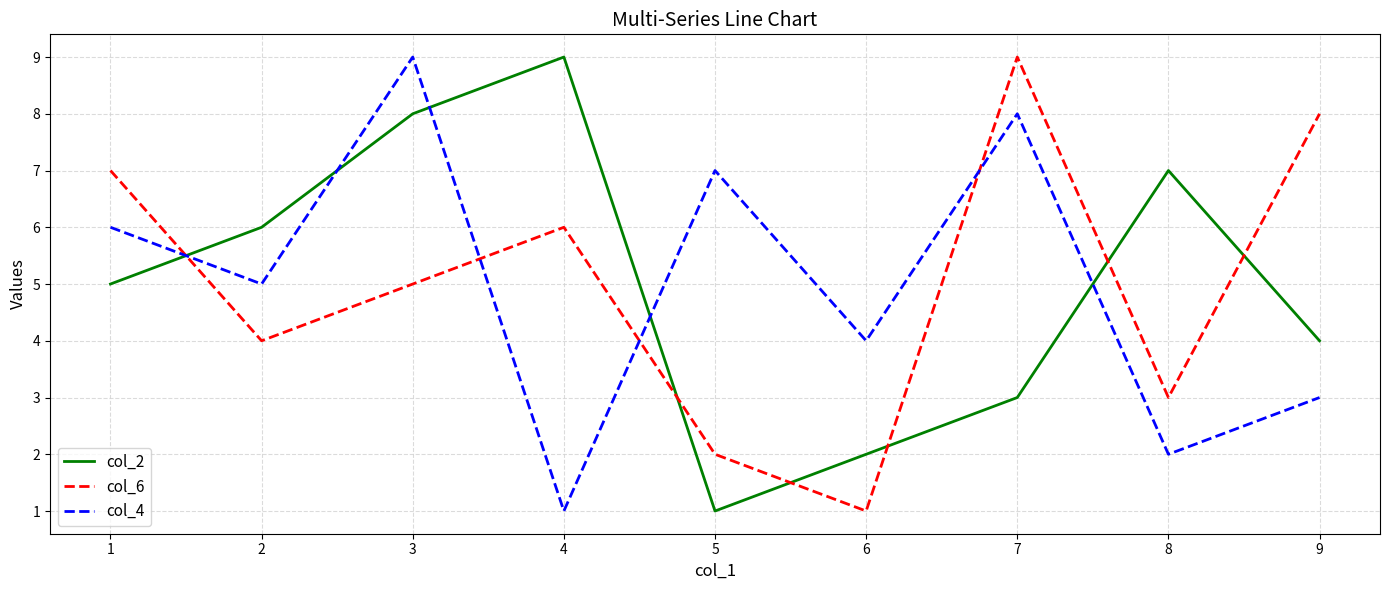

Rank the series at 1 from lowest to highest value.

col_2, col_4, col_6